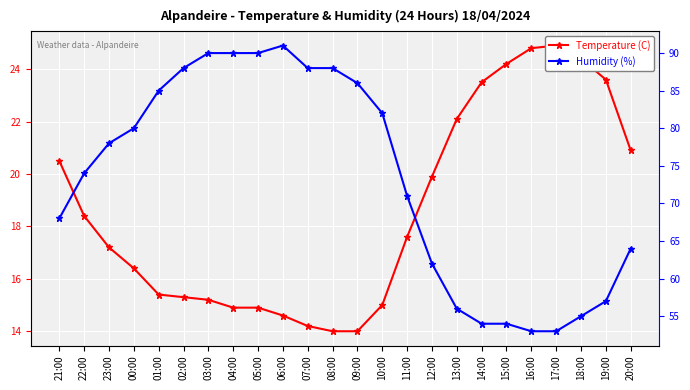

At which category does the chart reach its peak across all series?

06:00